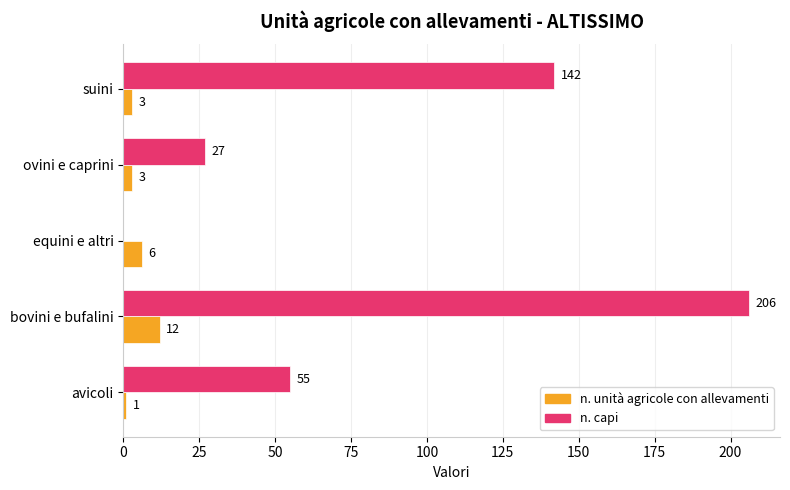

Which series changed the most between equini e altri and ovini e caprini?

n. capi